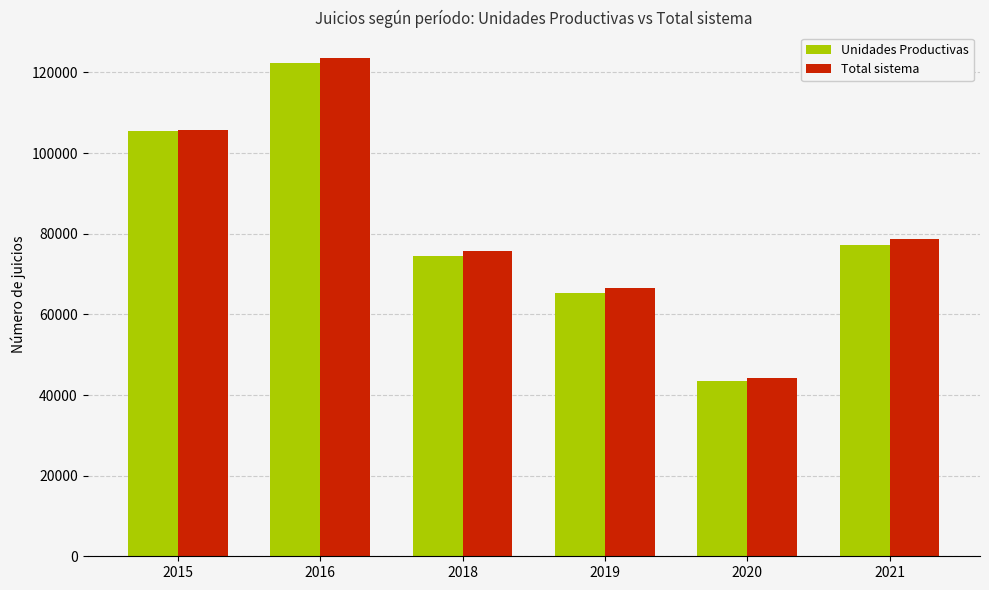

How many bars are there in total?

12